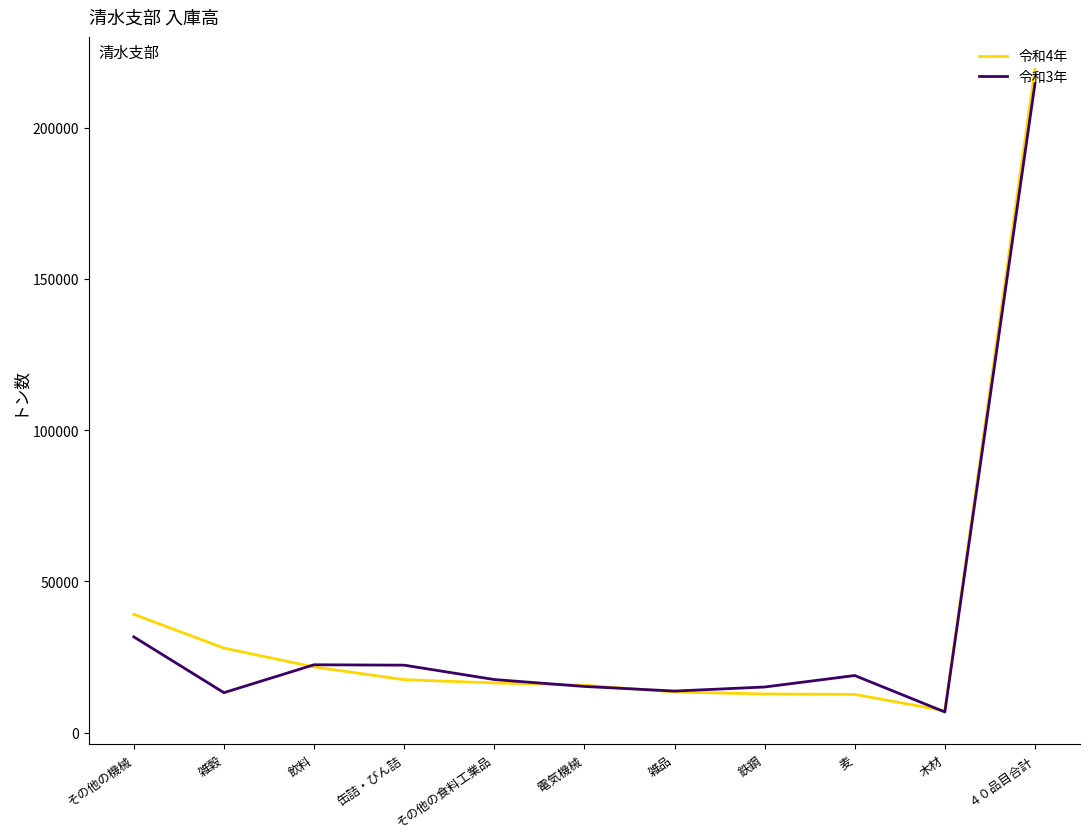

What is the difference between the maximum and minimum values in the 令和4年 series?

212186